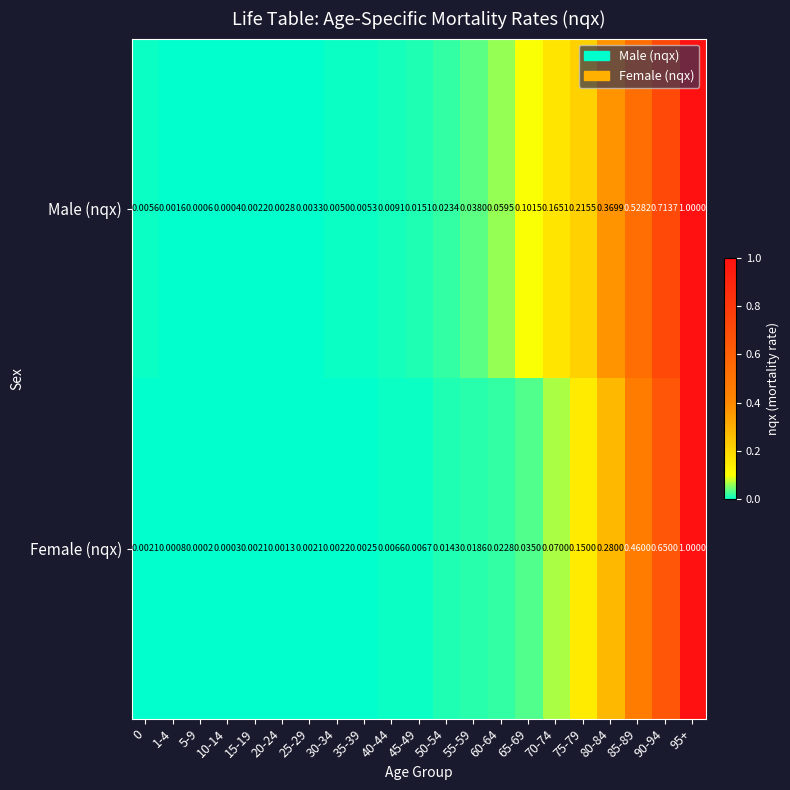

Which series changed the most between 55-59 and 70-74?

Male (nqx)